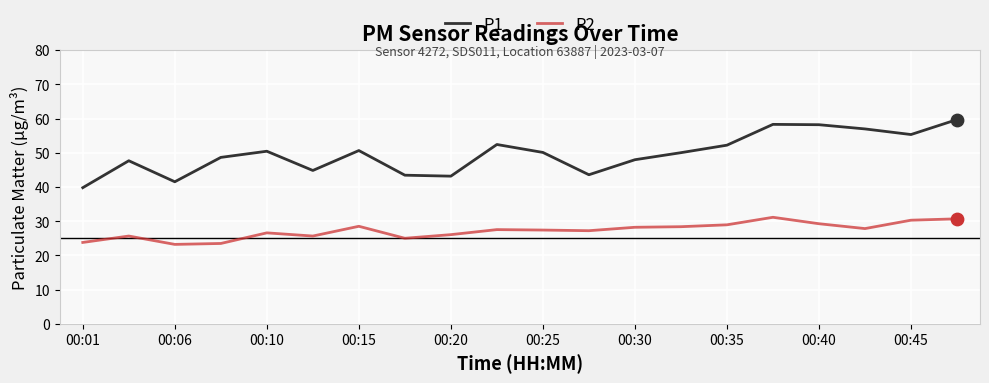

Which series has the largest range (max minus min)?

P1